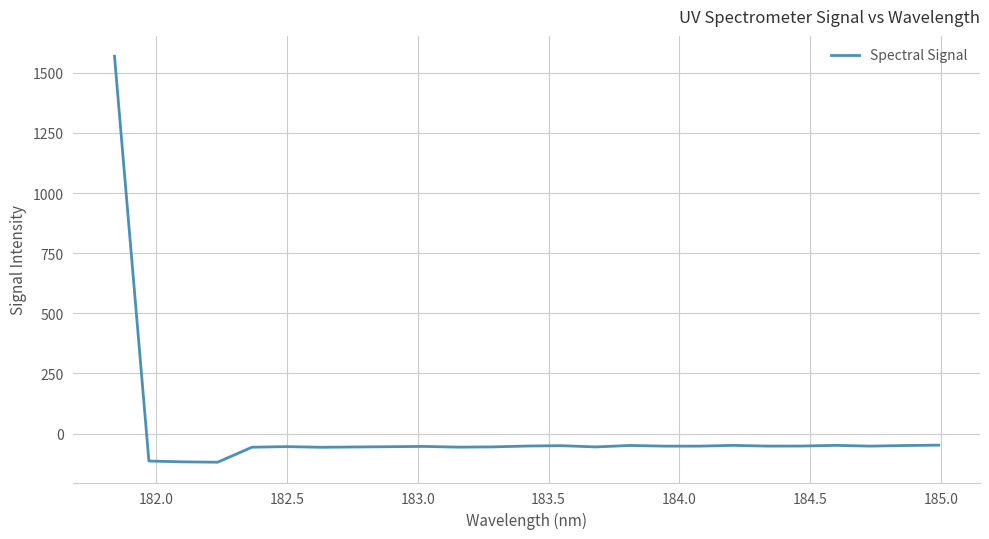

What is the greatest value displayed?

1569.3